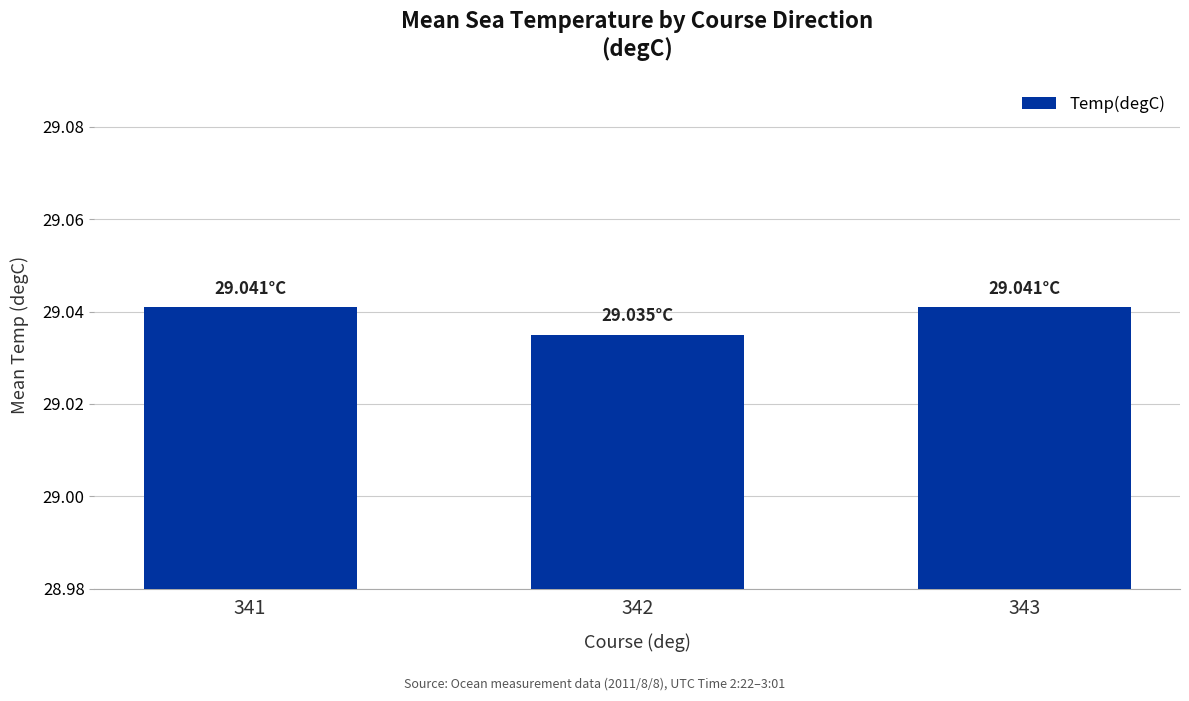

What is the sum of the values at 342 and 341?

58.1